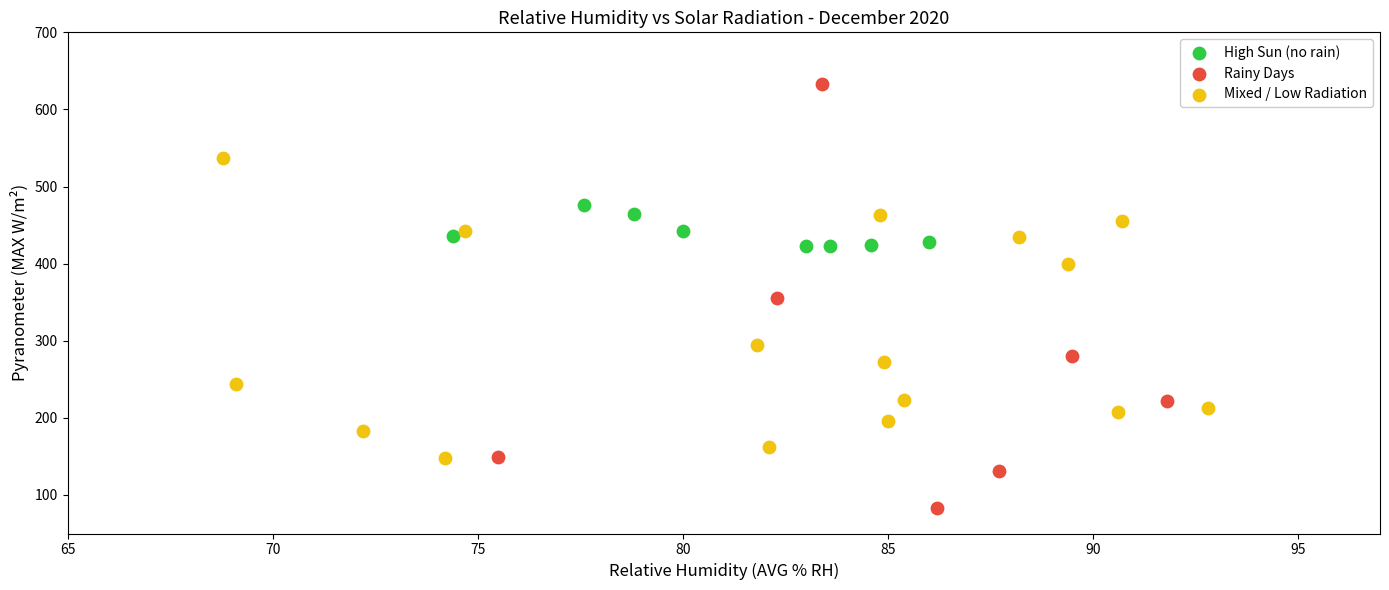

Which series reaches the maximum Y coordinate?

Rainy Days